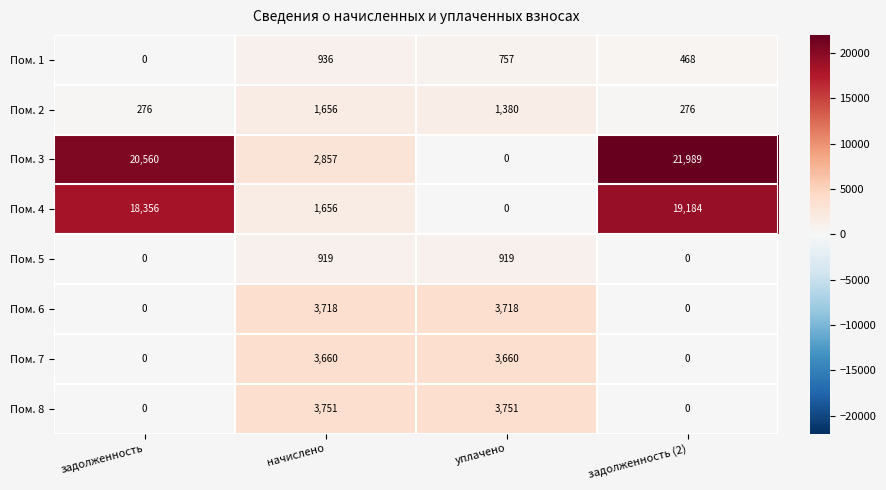

Rank the series by their maximum value, from lowest to highest.

Пом. 5, Пом. 1, Пом. 2, Пом. 7, Пом. 6, Пом. 8, Пом. 4, Пом. 3